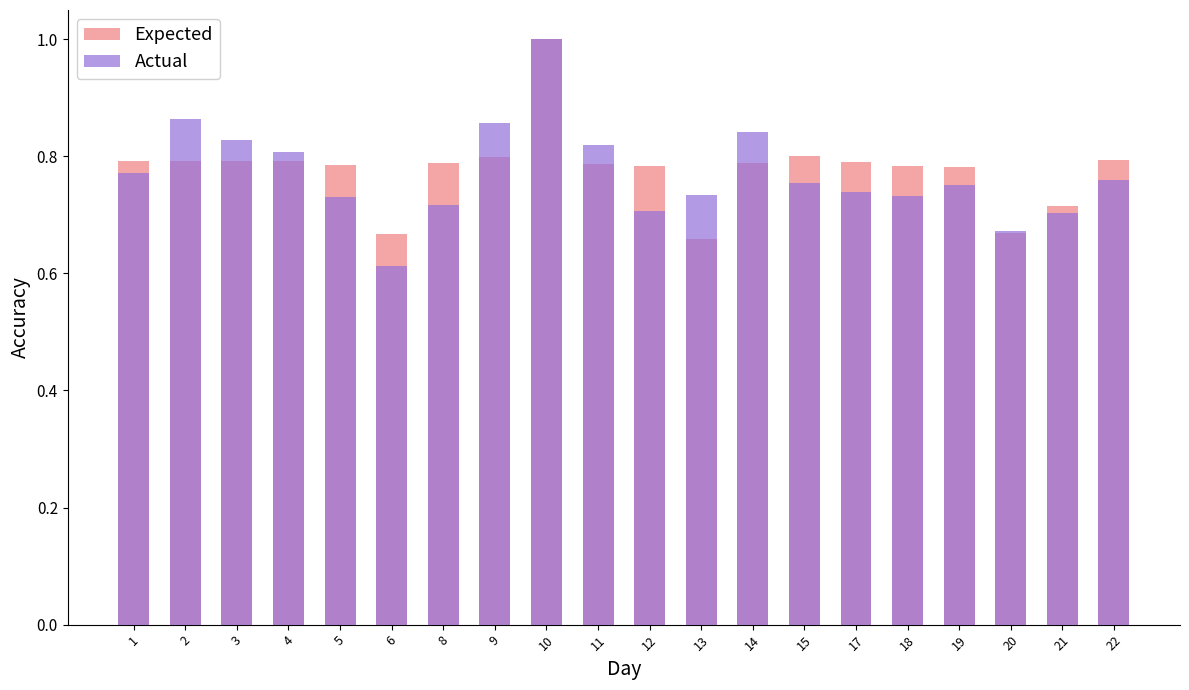

Reading right to left, extract all data points from this chart.

Expected: 0.8	0.7	0.7	0.8	0.8	0.8	0.8	0.8	0.7	0.8	0.8	1.0	0.8	0.8	0.7	0.8	0.8	0.8	0.8	0.8
Actual: 0.8	0.7	0.7	0.8	0.7	0.7	0.8	0.8	0.7	0.7	0.8	1.0	0.9	0.7	0.6	0.7	0.8	0.8	0.9	0.8